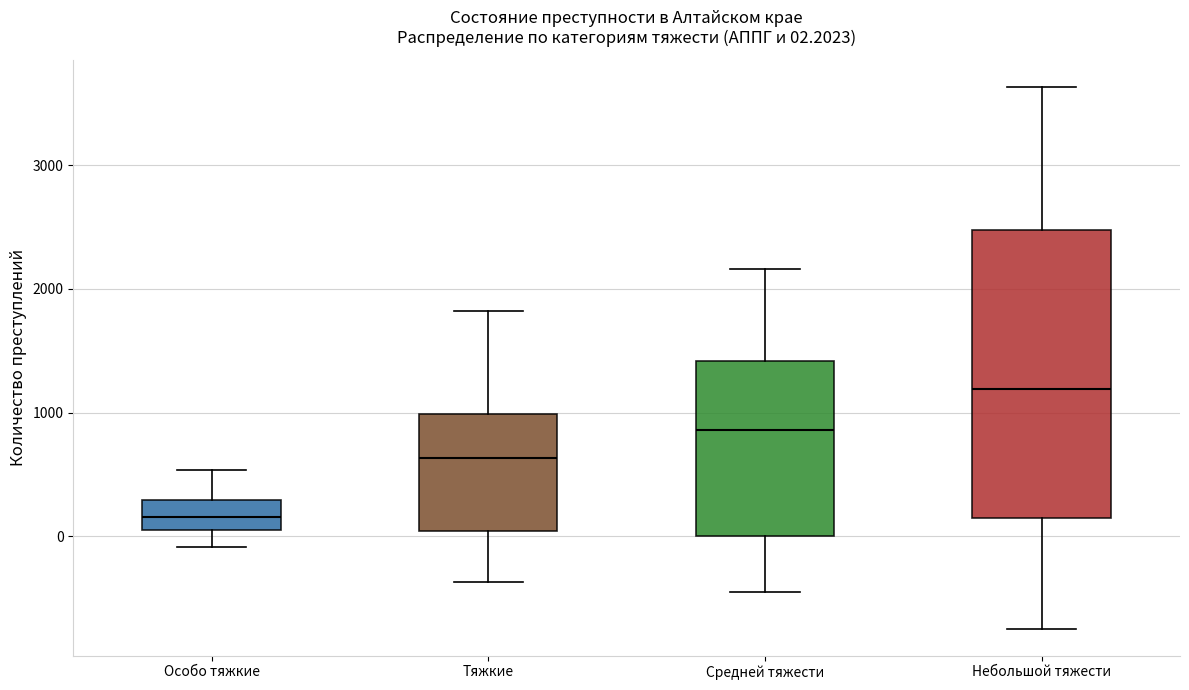

Which box's median line is the highest?

Небольшой тяжести